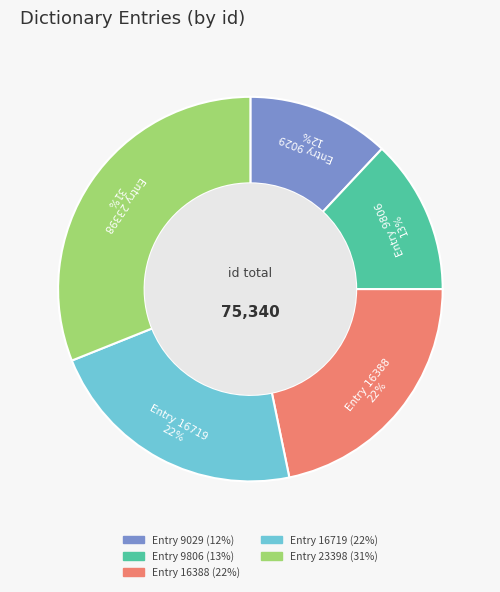

To the nearest percent, what is the difference between the largest and smallest slice percentages?

19%